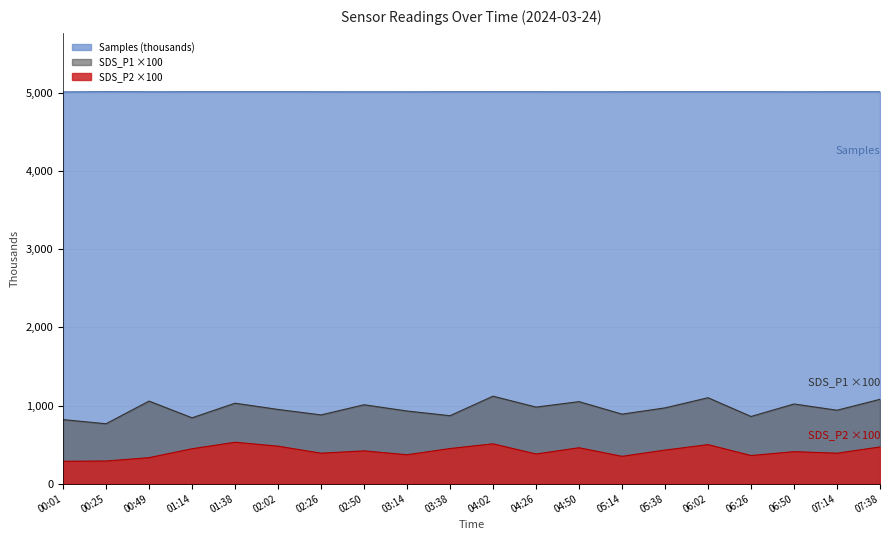

Is the value of SDS_P1 at 02:26 greater than the value of SDS_P2 at 04:02?

Yes